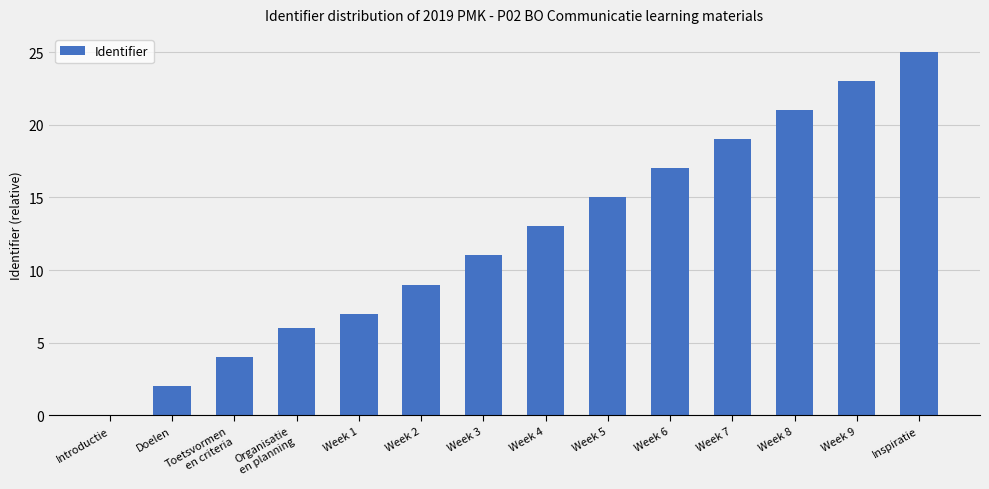

The value at Inspiratie is 41. True or false?

False